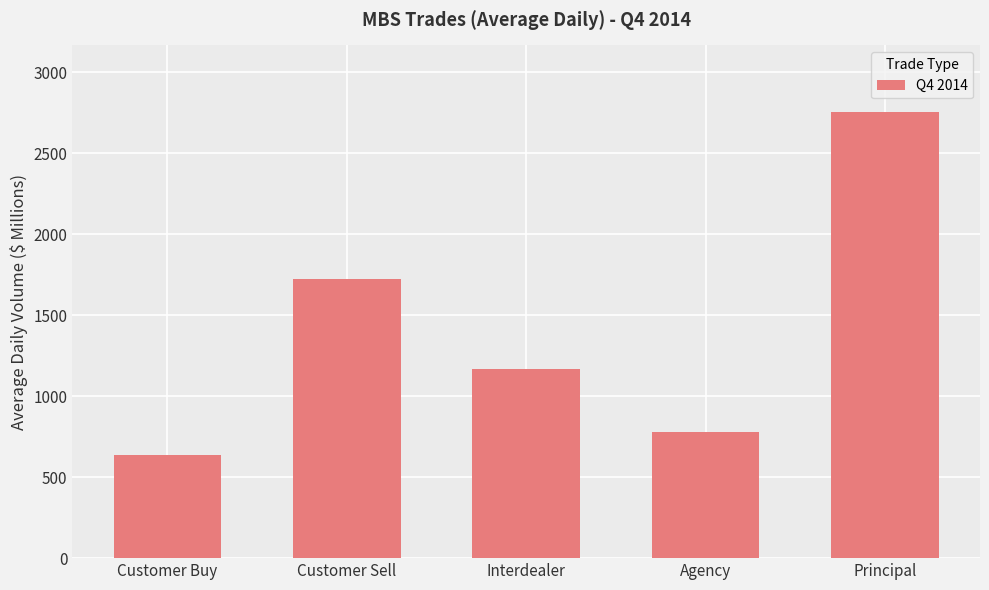

Where does the data first go above 1170?

Customer Sell